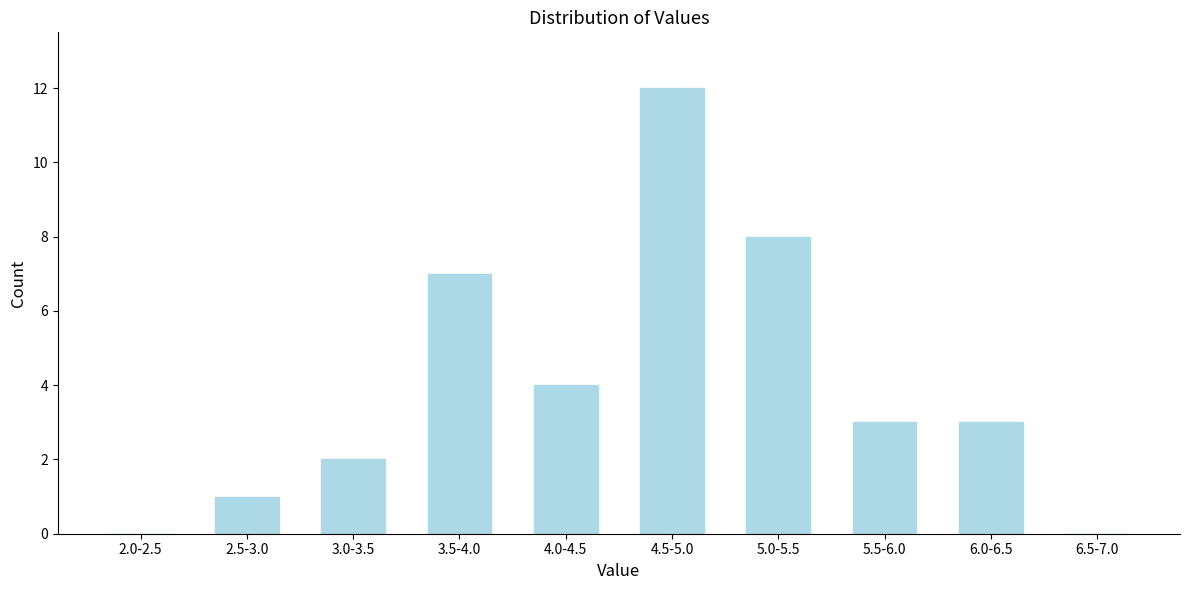

Reading right to left, what are all the values shown in this chart?

6.5-7.0=0	6.0-6.5=3	5.5-6.0=3	5.0-5.5=8	4.5-5.0=12	4.0-4.5=4	3.5-4.0=7	3.0-3.5=2	2.5-3.0=1	2.0-2.5=0